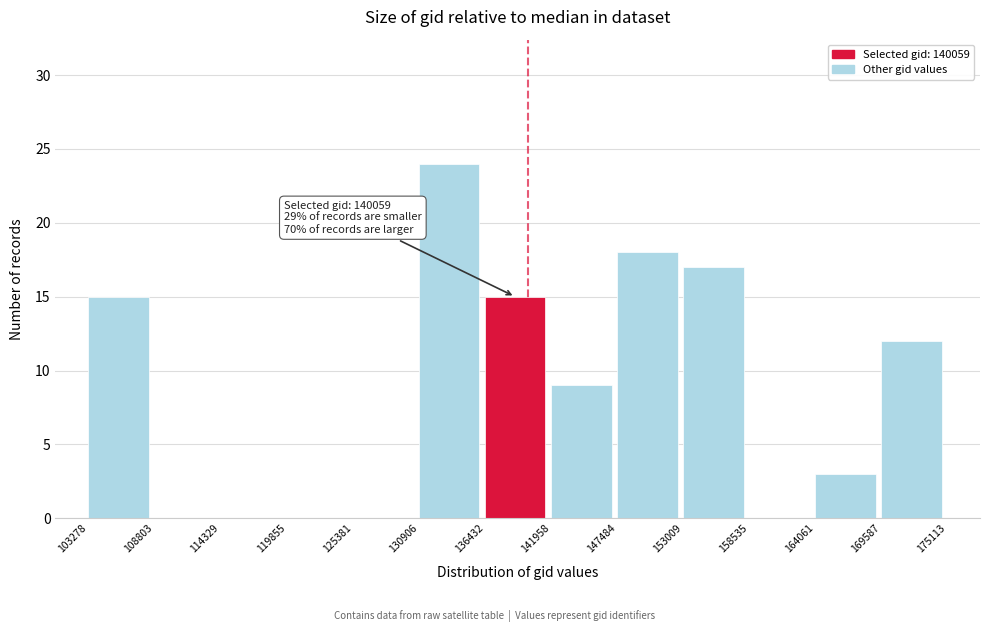

Over which range of the x-axis is the bar tallest?

130906 to 136432